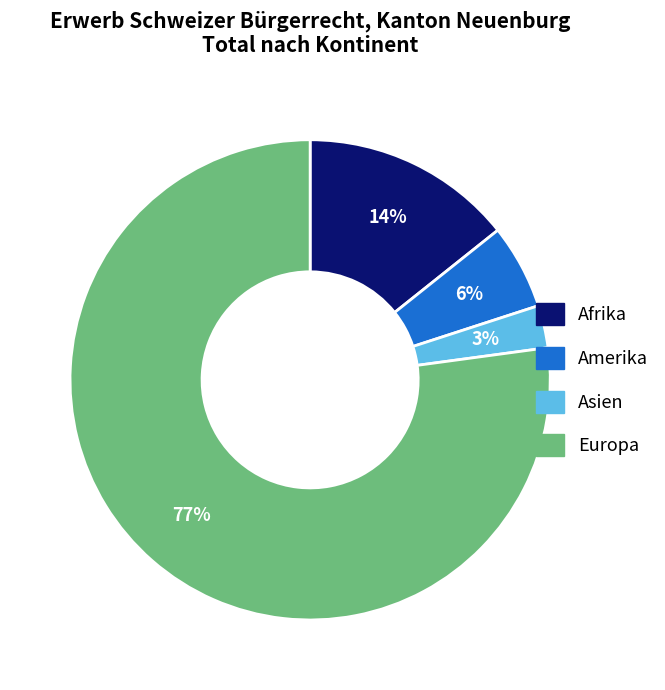

Is there any slice that represents more than half of the pie?

Yes